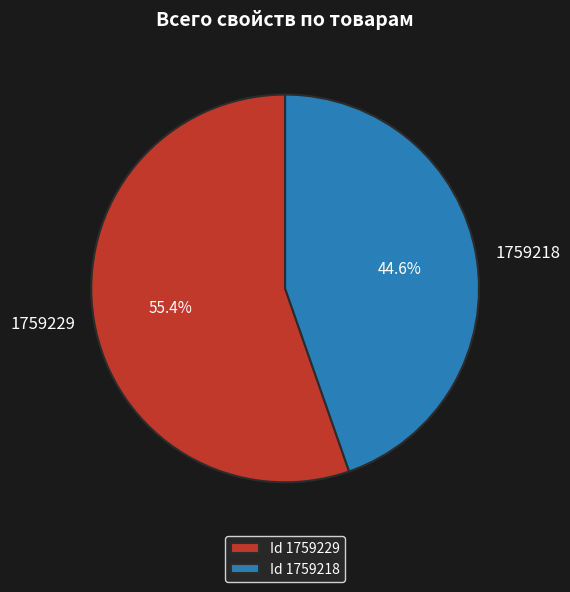

What is the ratio of the value at 1759218 to the value at 1759229?

0.8